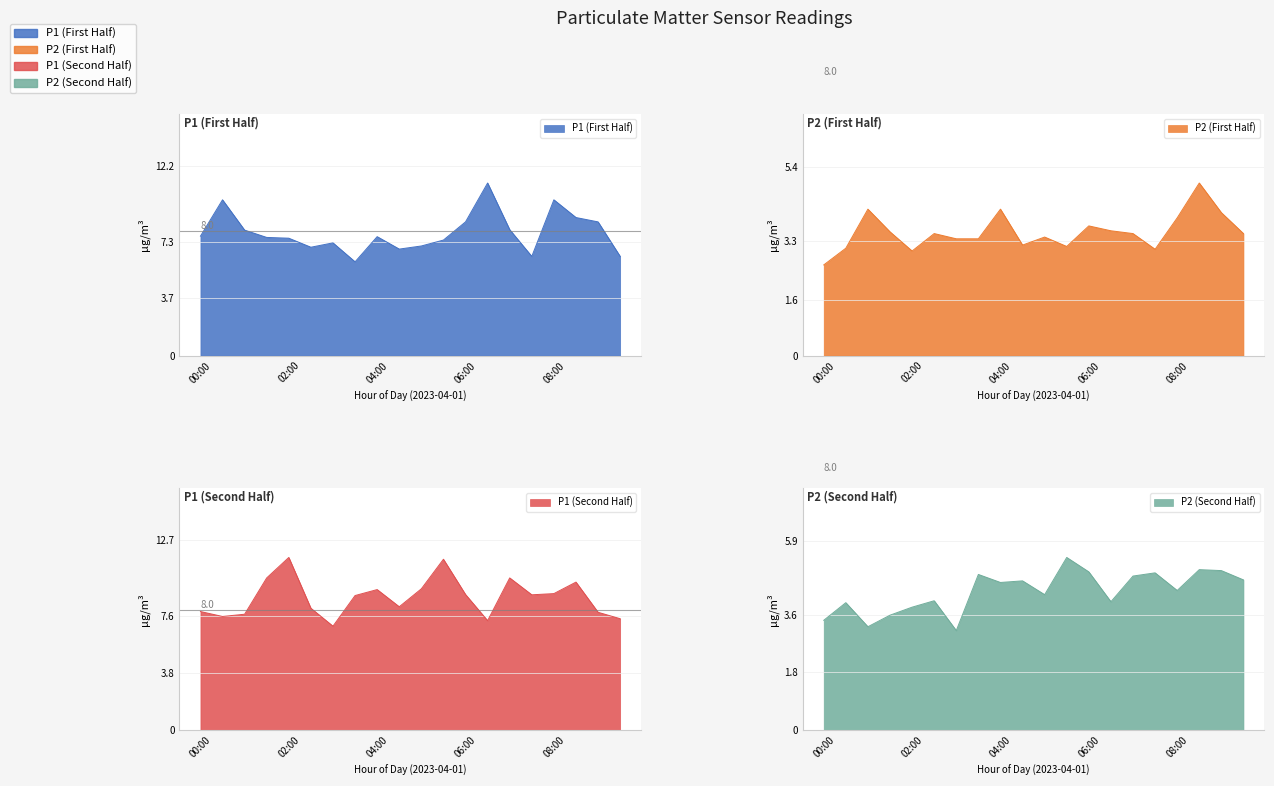

At which category is the sum across all series the highest?

06:30